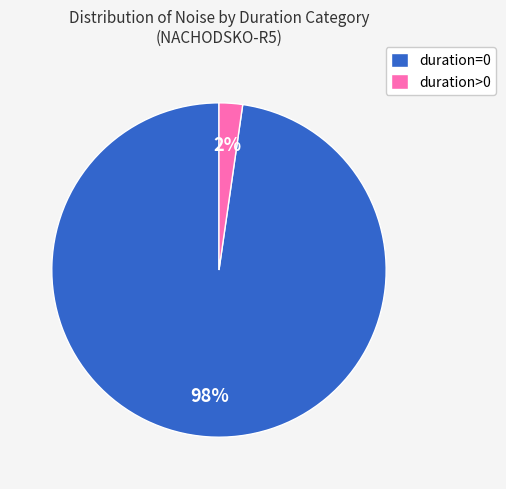

Combined, do duration>0 and duration=0 account for over 50%?

Yes